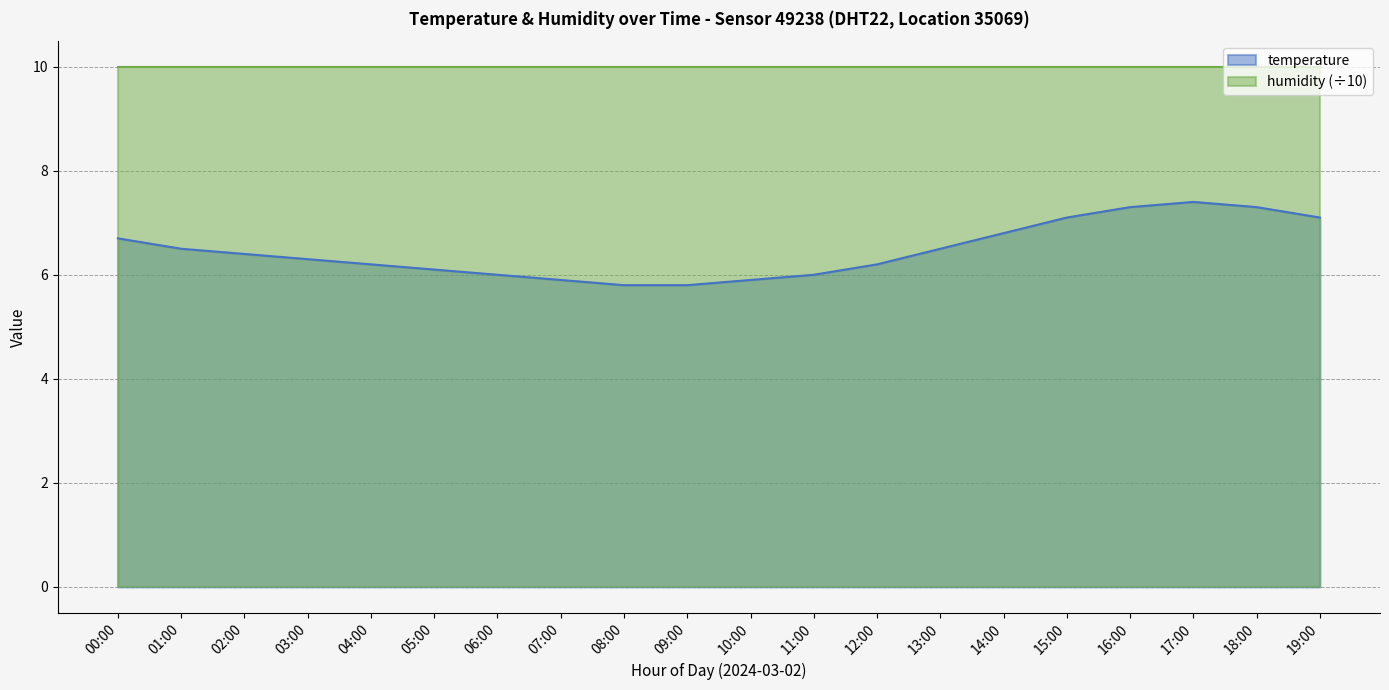

What is the value of the 16th point from the left?

7.1